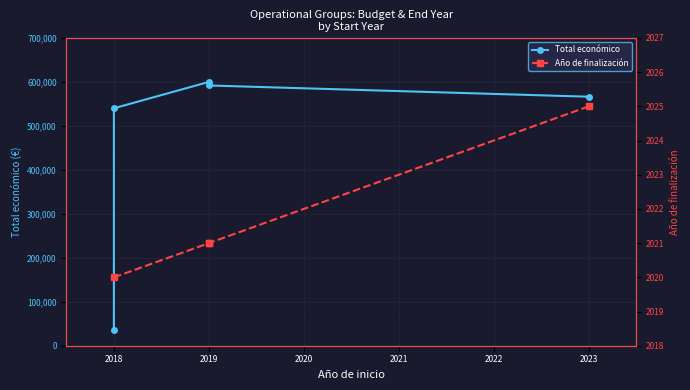

Which label corresponds to the smallest value in the chart?

2018